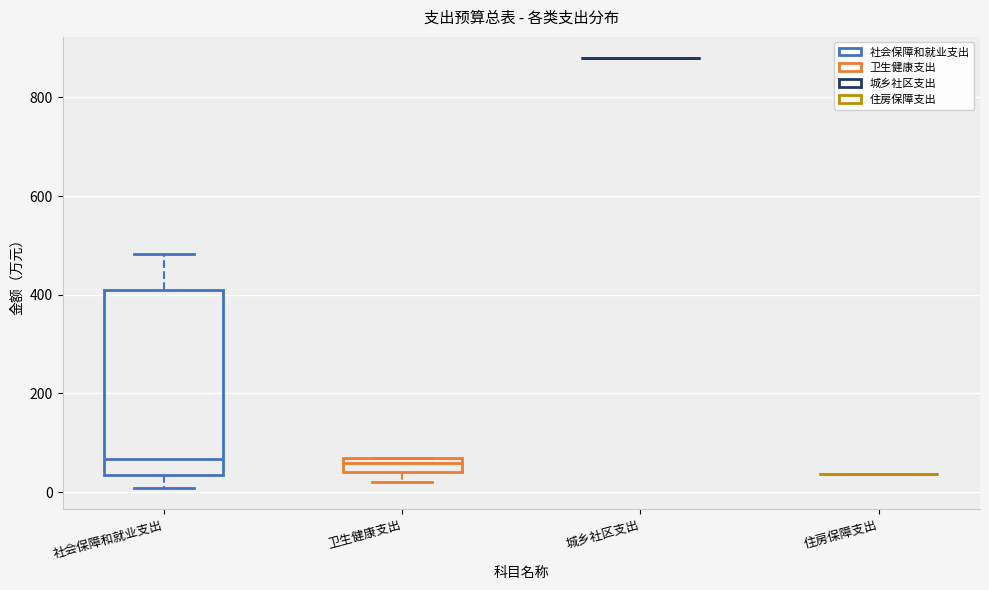

Where does the upper whisker of the box for 社会保障和就业支出 end on the y-axis? The values are not printed on the chart, so give them approximately, as read against the axis.

480